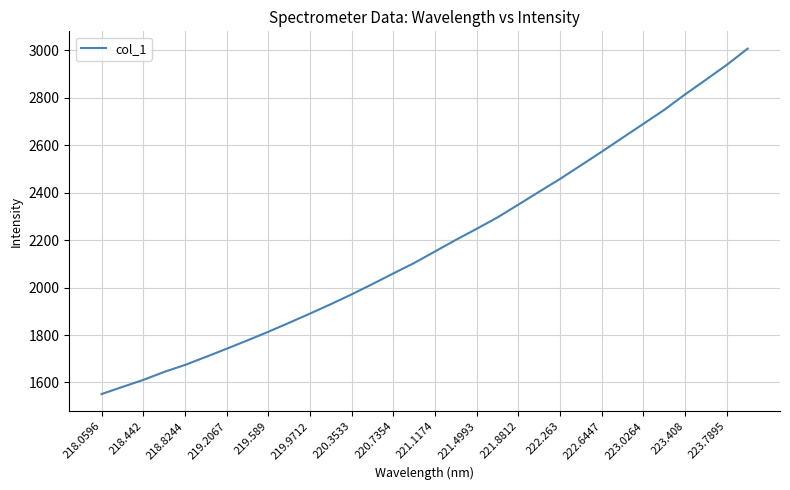

What is the smallest value displayed?

1551.1